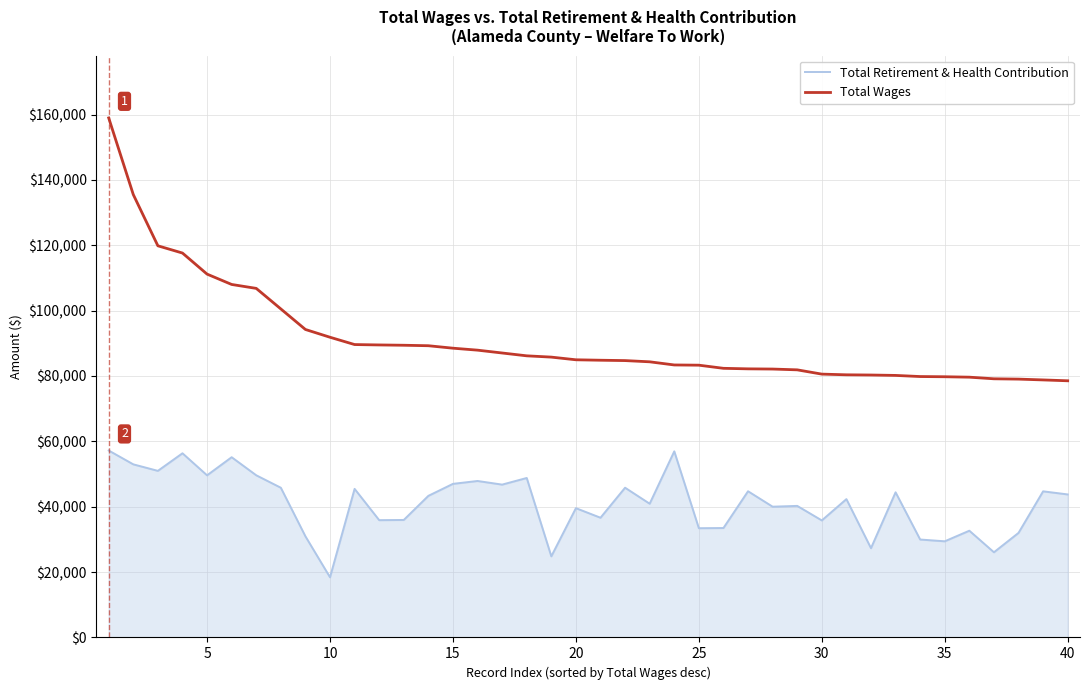

Which series has the widest spread of values?

Total Wages